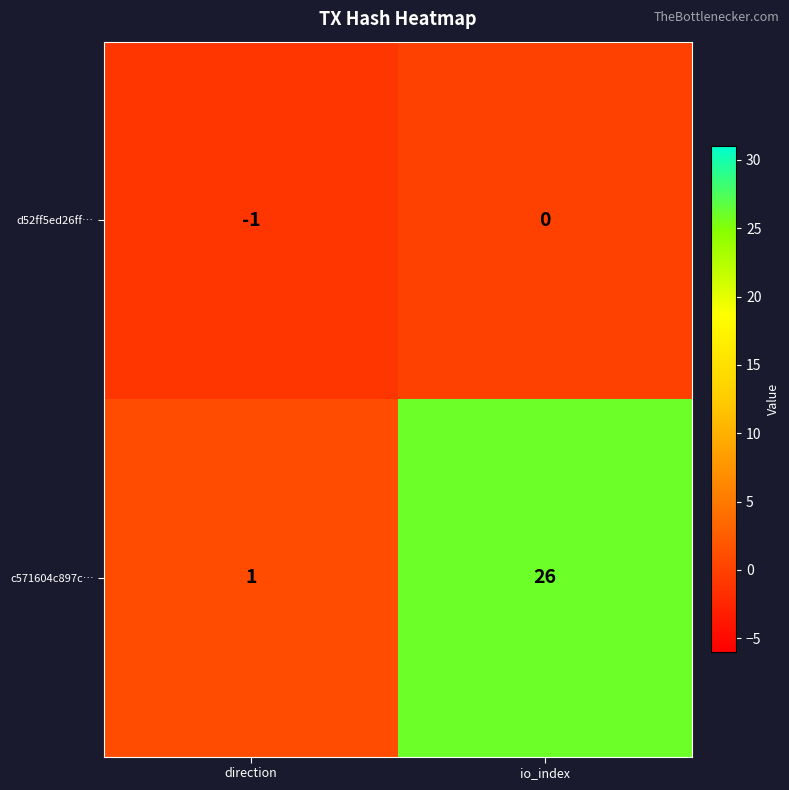

True or false: d52ff5ed26ff… has a value of -1 at io_index.

False